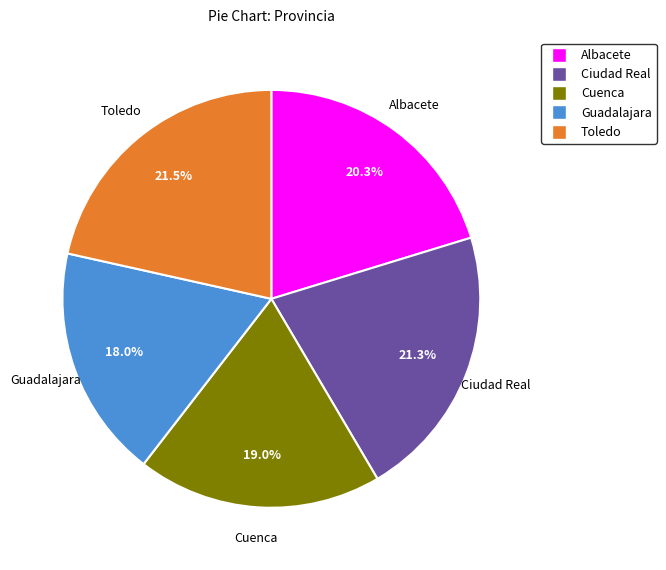

Combined, what portion of the pie is Guadalajara and Ciudad Real?

39.3%